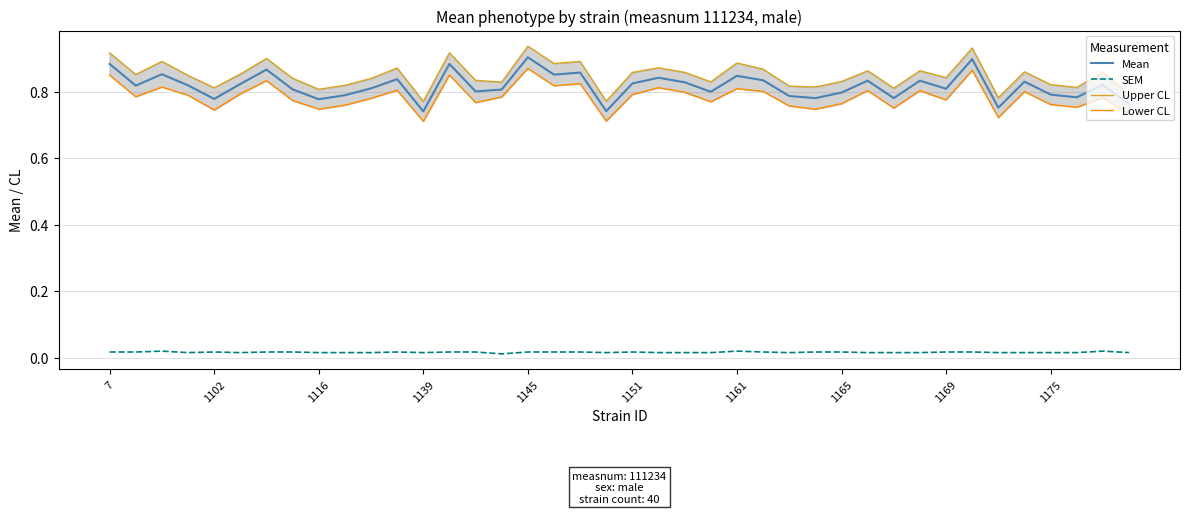

True or false: Mean and SEM intersect in this chart.

False